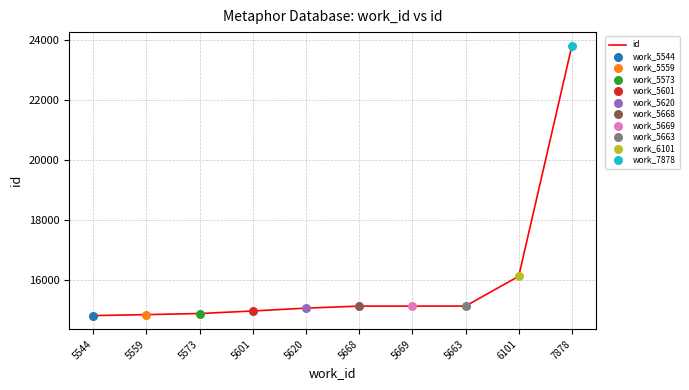

What is the ratio of the value at 5620 to the value at 5669?

1.0